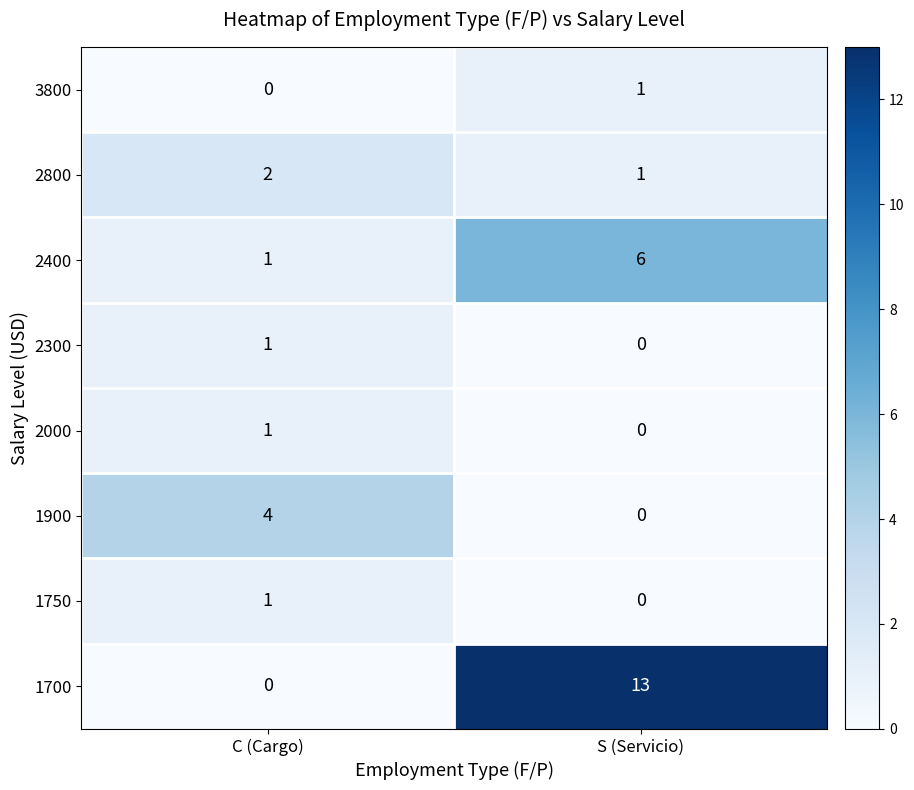

True or false: 2000 has a value of 1 at C (Cargo).

True